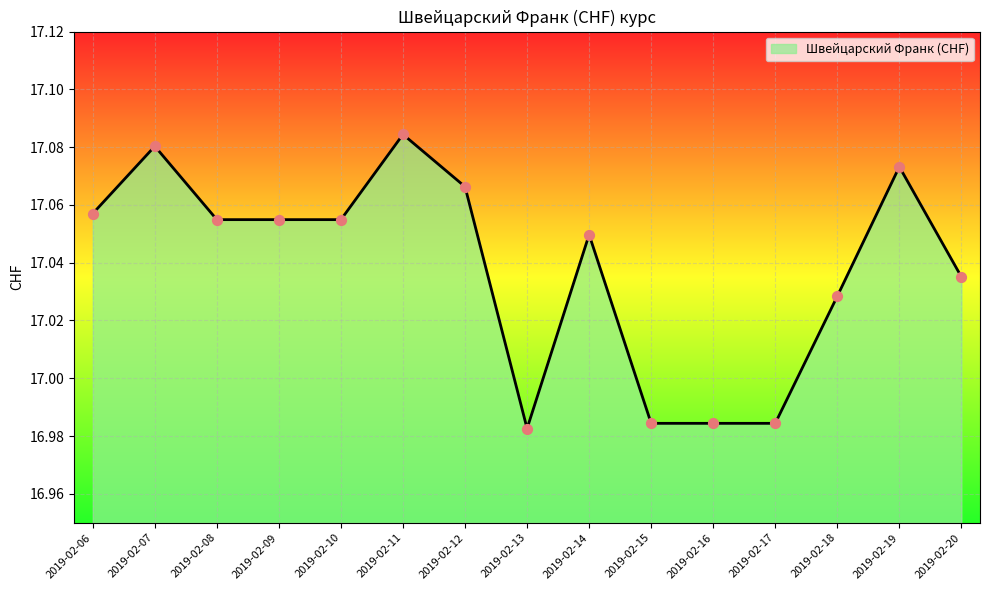

What is the ratio of the value at 2019-02-20 to the value at 2019-02-06?

1.0